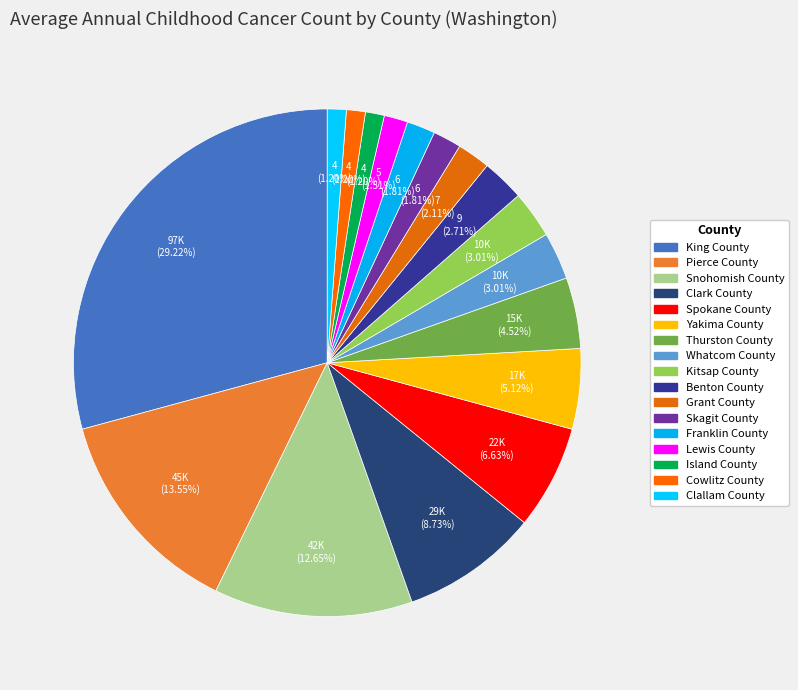

Does Spokane County represent more than half of the total?

No